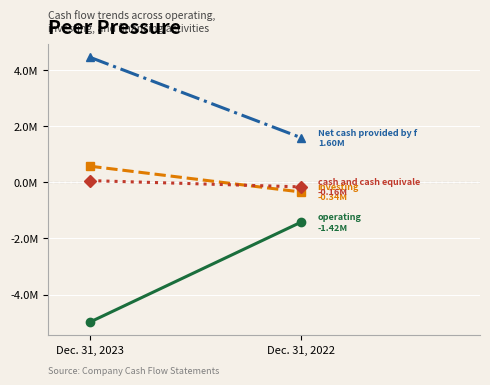

Between Dec. 31, 2023 and Dec. 31, 2022, which series saw the biggest shift?

Net cash used in operating activities